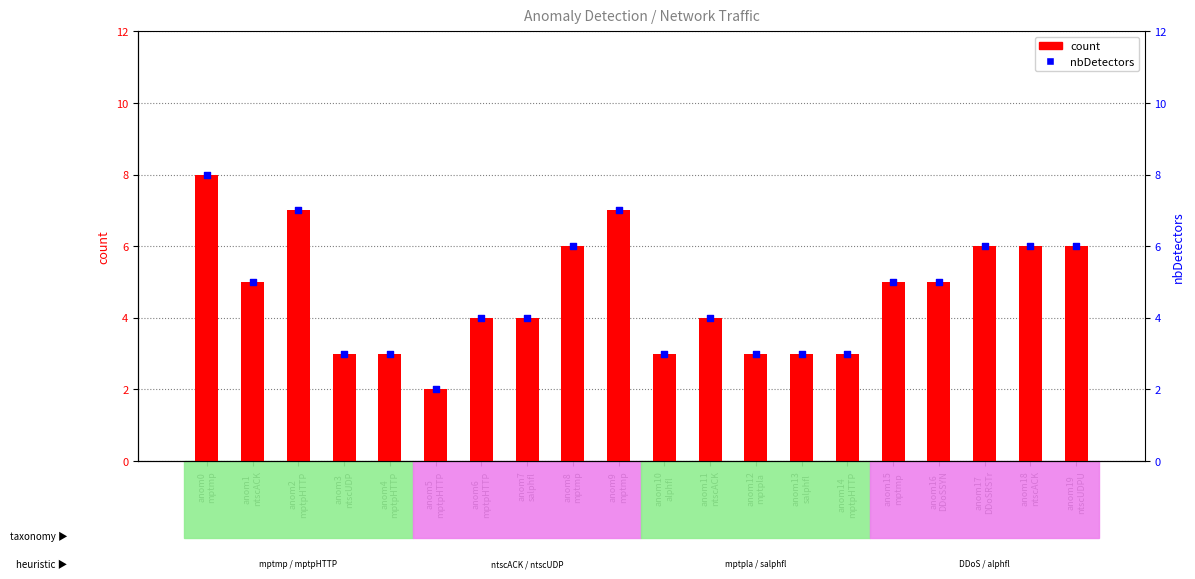

Which series contains the highest Y value?

count